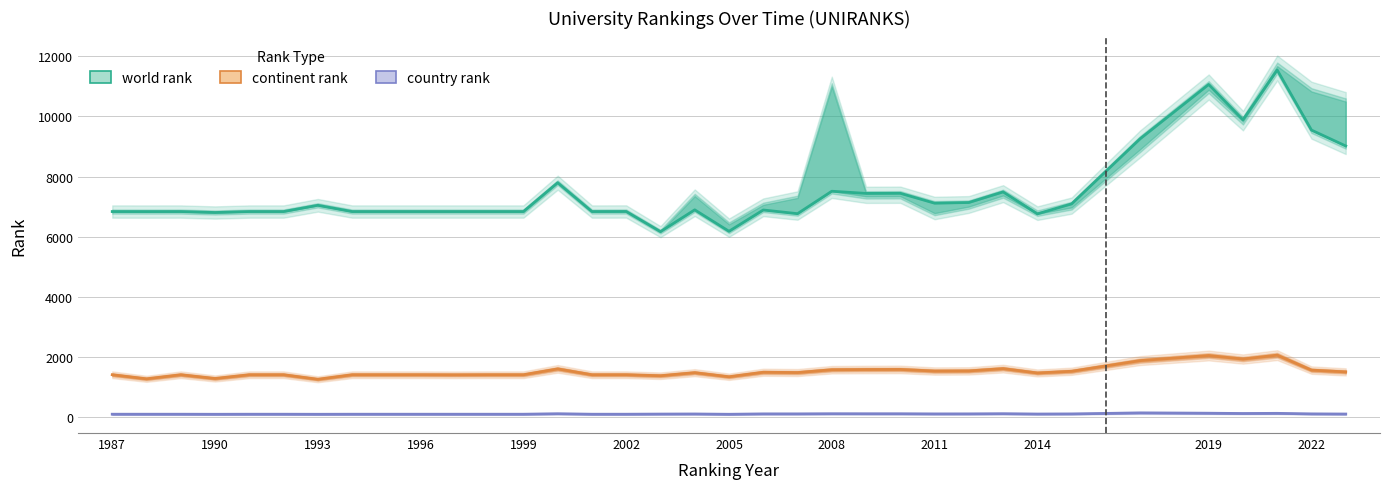

The world rank series shows 11261 at 1990. True or false?

False